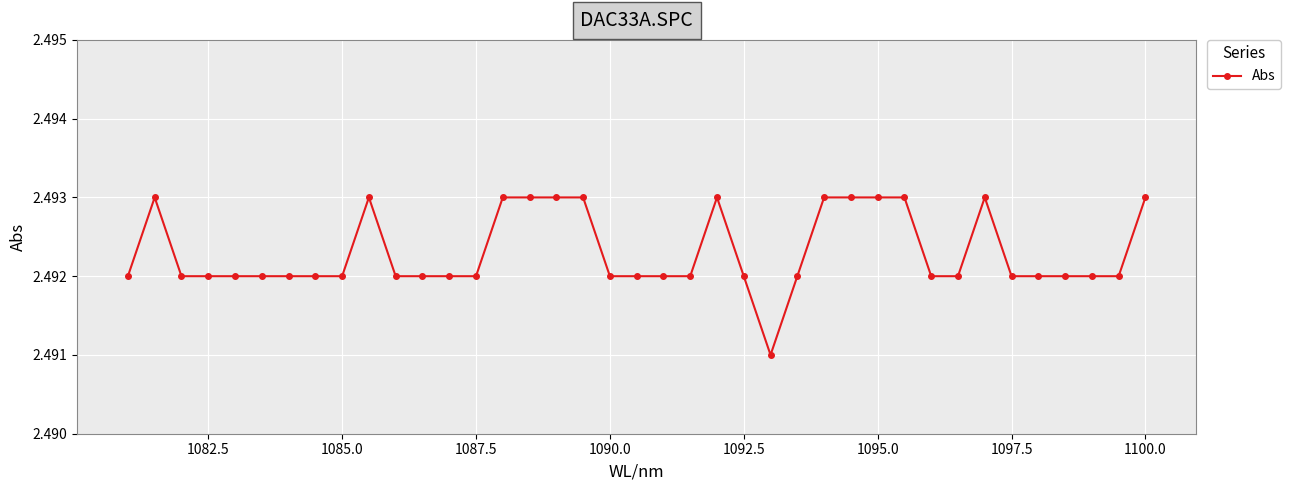

Approximately how many times larger is the value at 1082.5 compared to 1095.0?

1.0